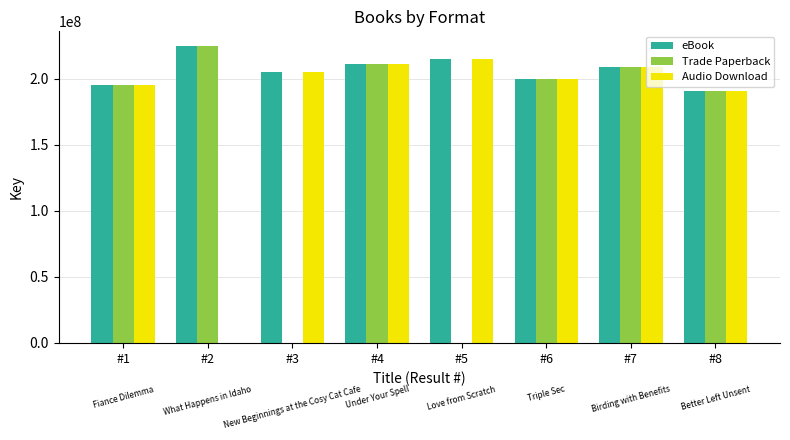

At which category does the chart reach its peak across all series?

#2